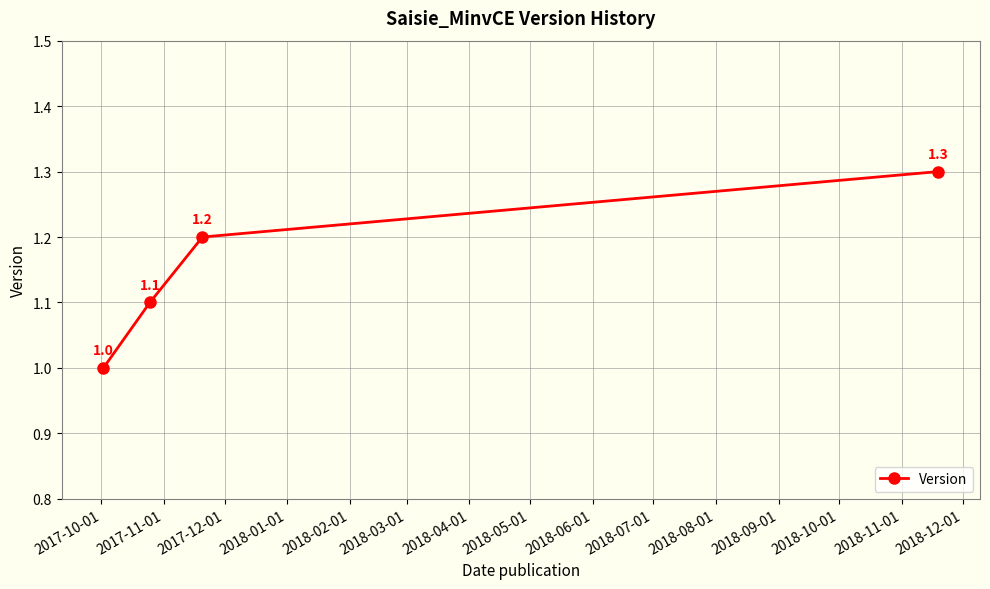

What is the difference between the maximum and minimum values?

0.3